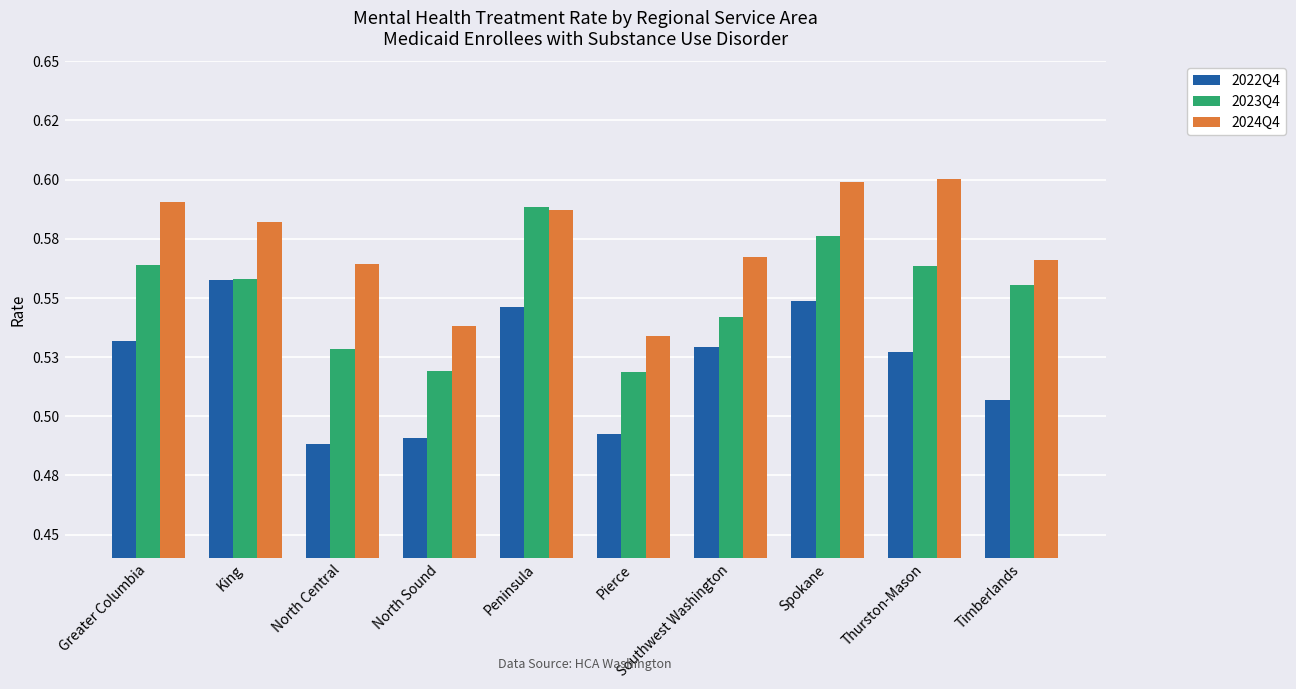

Between King and North Sound, which series saw the biggest shift?

2022Q4